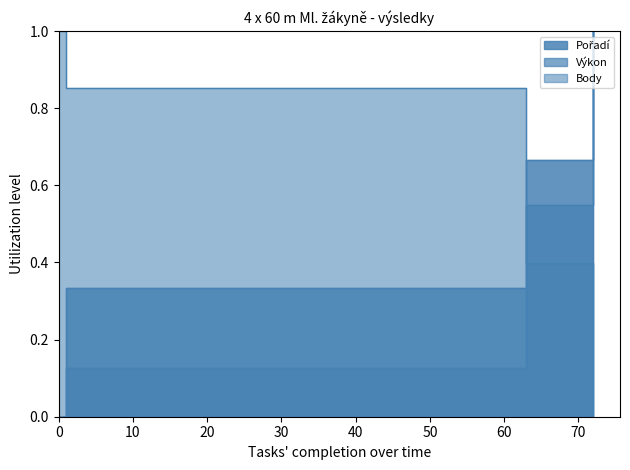

Is the value of Výkon at 0 greater than the value of Pořadí at 63?

No